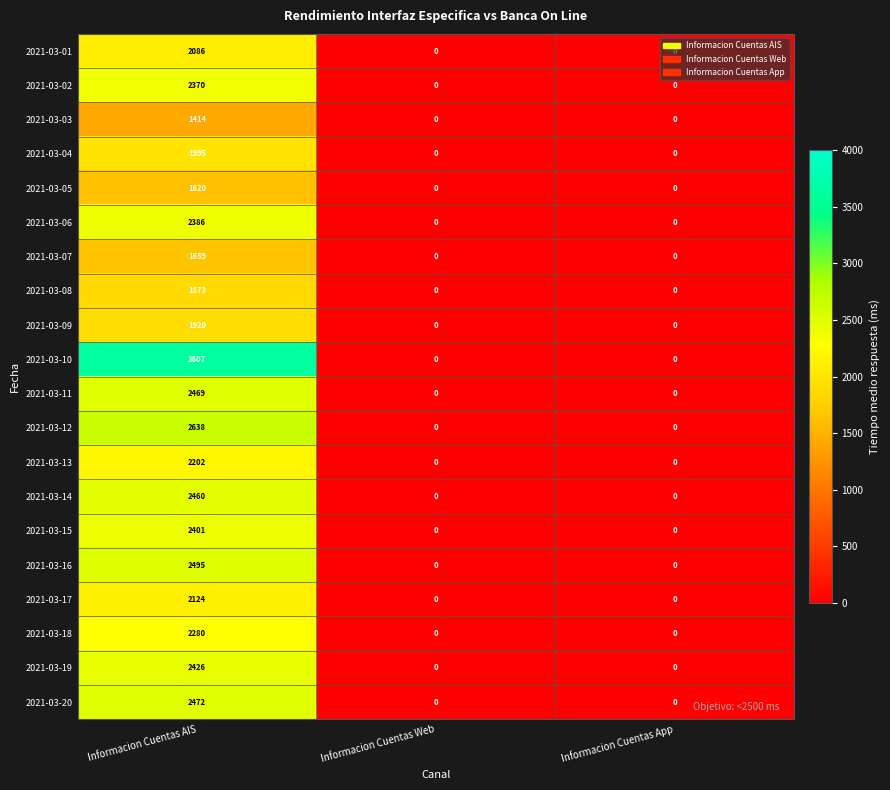

What is the sum of all 2021-03-08 values?

1873